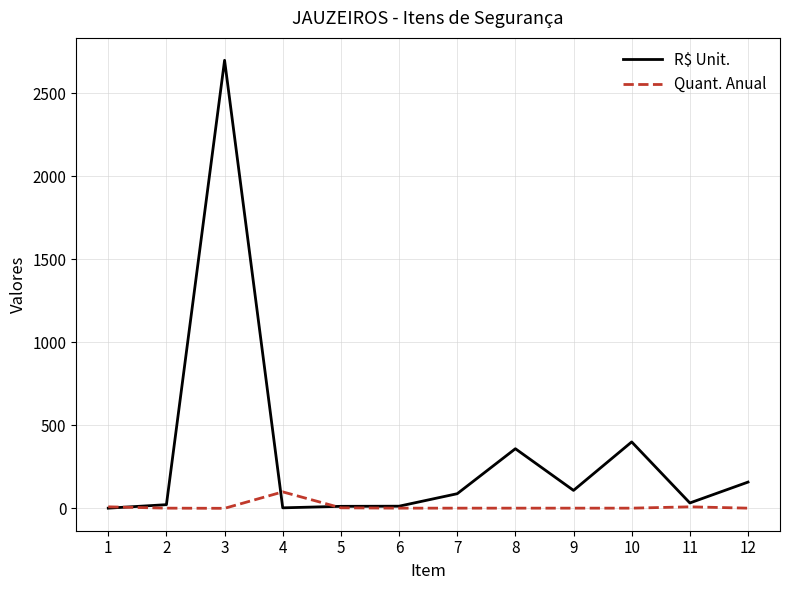

What is the sum of all Quant. Anual values?

139.0